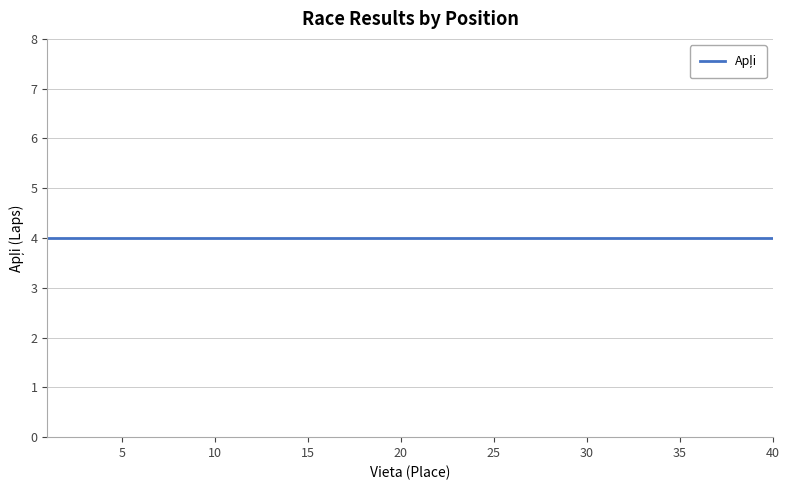

What is the sum of the Vieta values at 18 and 22?

40